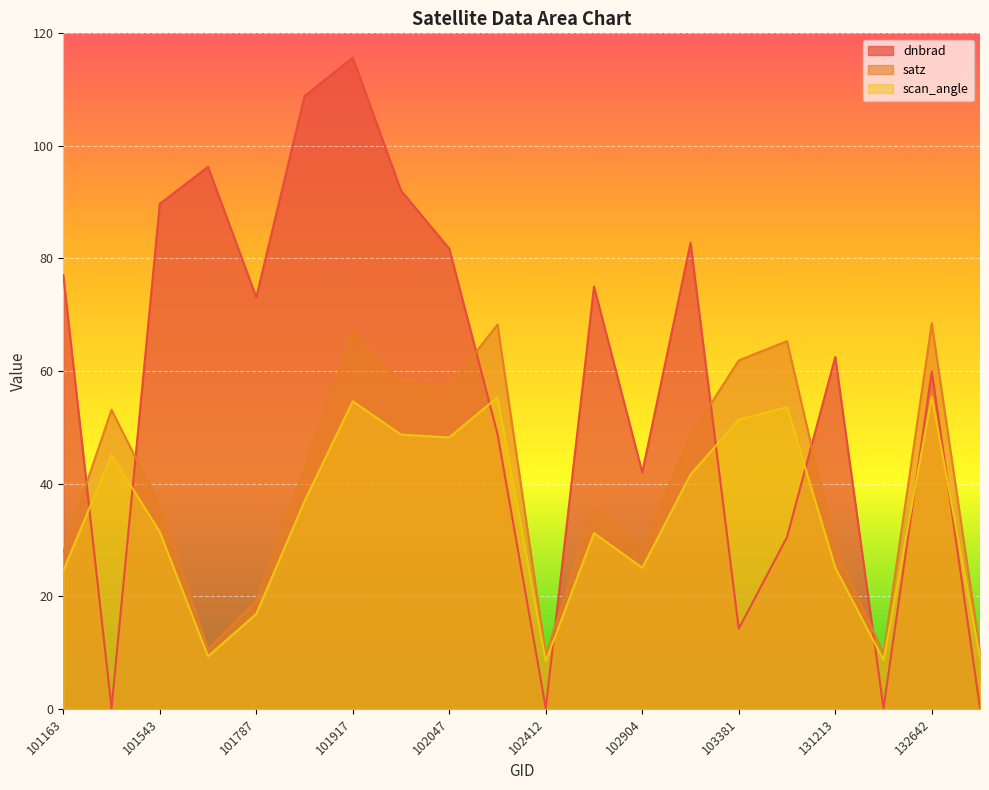

True or false: satz and scan_angle cross at least once.

False